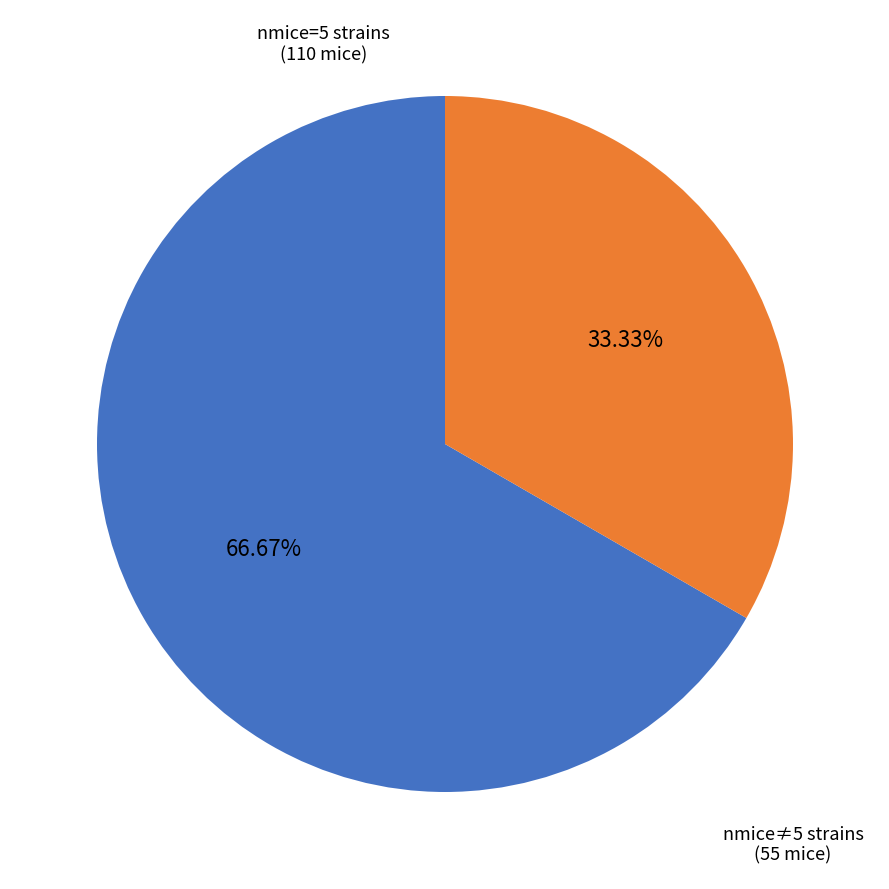

Does any single category account for the majority?

Yes